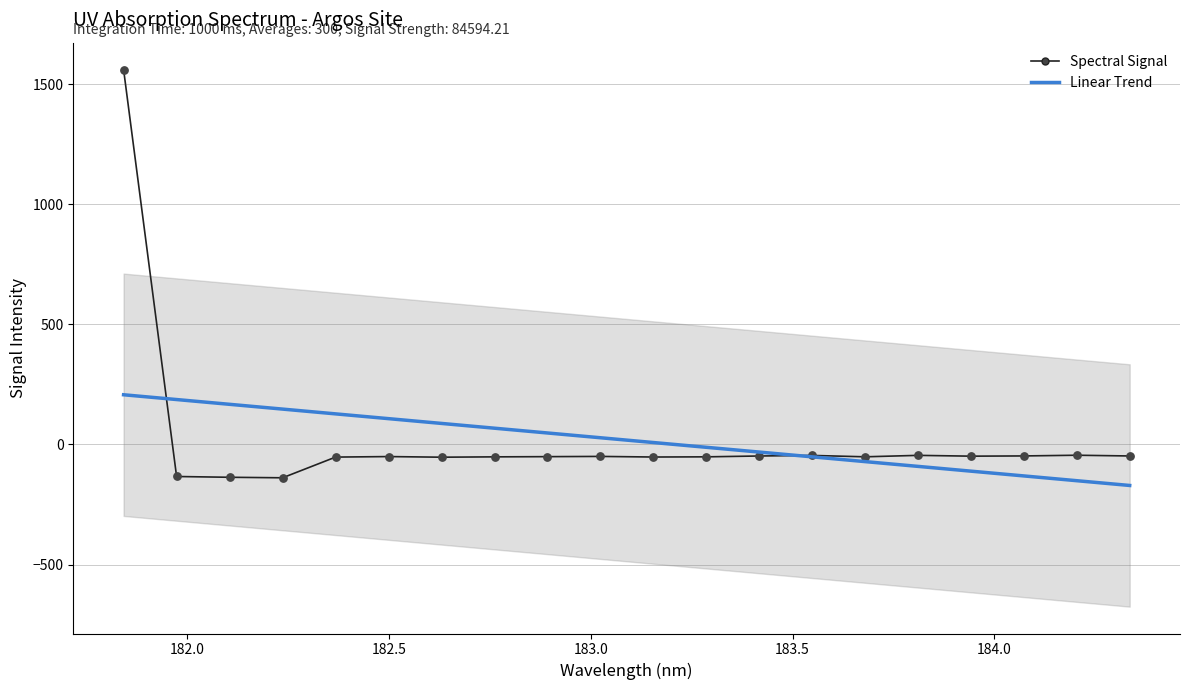

Which series reaches the minimum Y coordinate?

Linear Trend